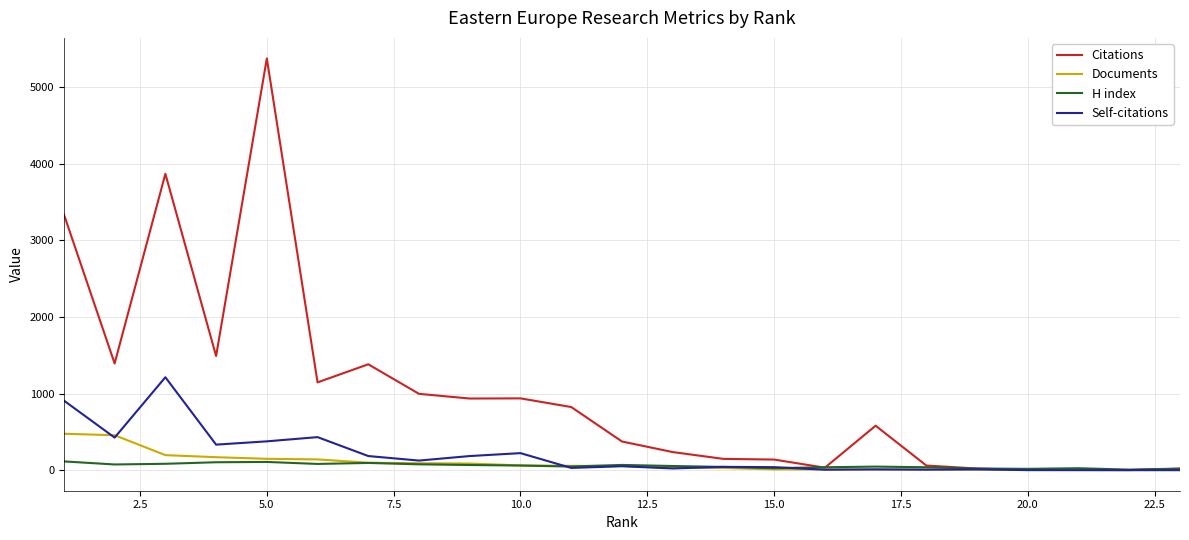

Rank the series by their maximum value, from lowest to highest.

H index, Documents, Self-citations, Citations